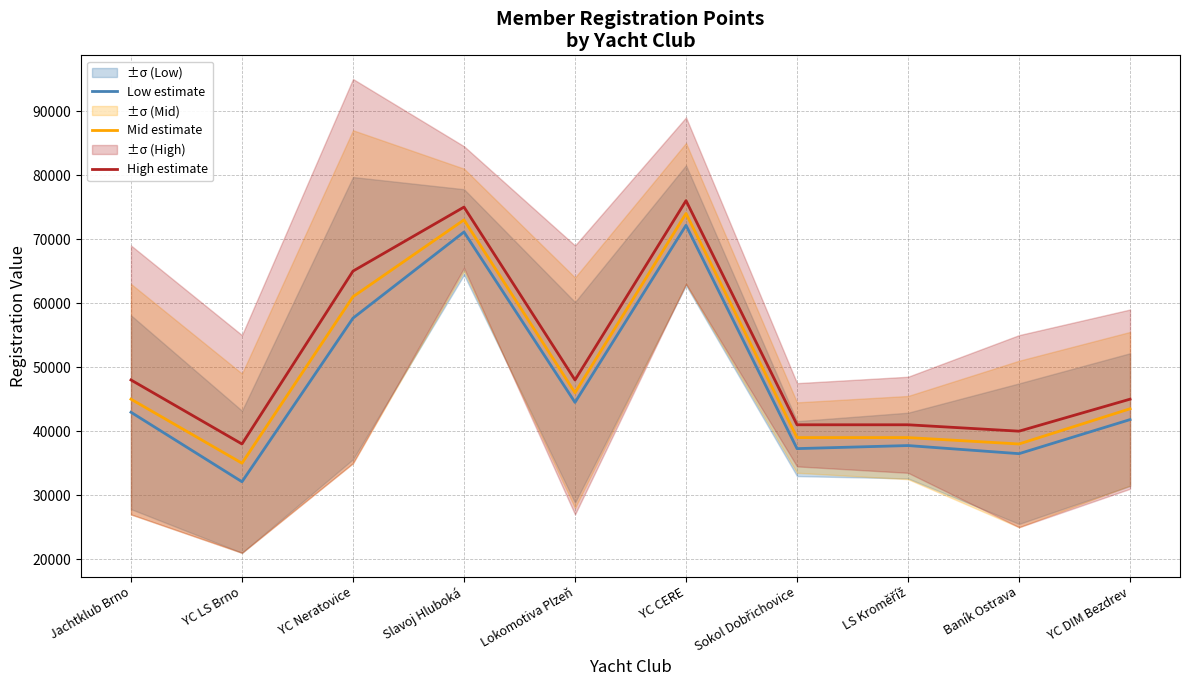

At which label is Mid estimate closest to 54500?

YC Neratovice